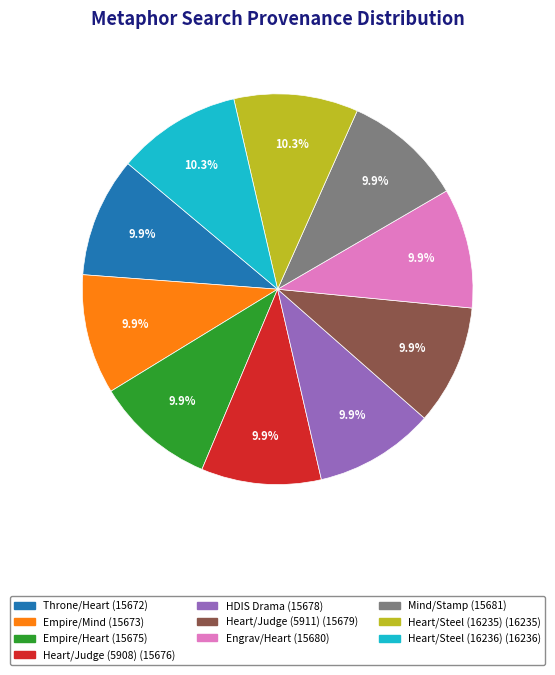

Is the sum of HDIS Drama and Mind/Stamp greater than half?

No